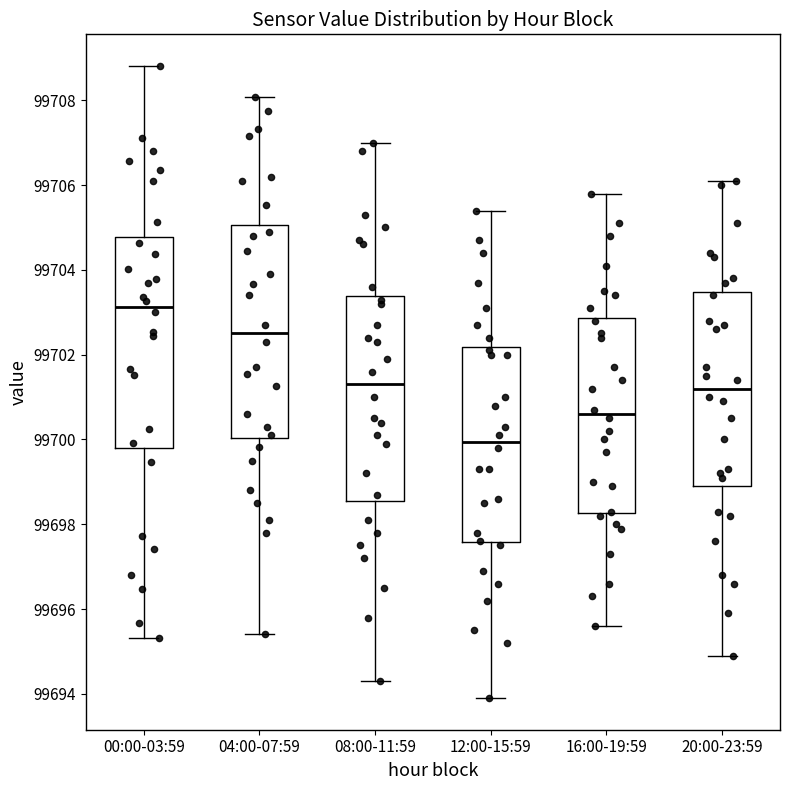

Reading left to right, read every box against the y-axis: the position of its median line, the range the box covers, and the ends of its whiskers. The values are not printed on the chart, so give them approximately, as read against the axis.

00:00-03:59: median 99703.2, box 99699.8 to 99704.8, whiskers 99695.4 to 99708.8
04:00-07:59: median 99702.6, box 99700.0 to 99705.0, whiskers 99695.4 to 99708.0
08:00-11:59: median 99701.4, box 99698.6 to 99703.4, whiskers 99694.4 to 99707.0
12:00-15:59: median 99700.0, box 99697.6 to 99702.2, whiskers 99694.0 to 99705.4
16:00-19:59: median 99700.6, box 99698.2 to 99702.8, whiskers 99695.6 to 99705.8
20:00-23:59: median 99701.2, box 99699.0 to 99703.4, whiskers 99695.0 to 99706.2